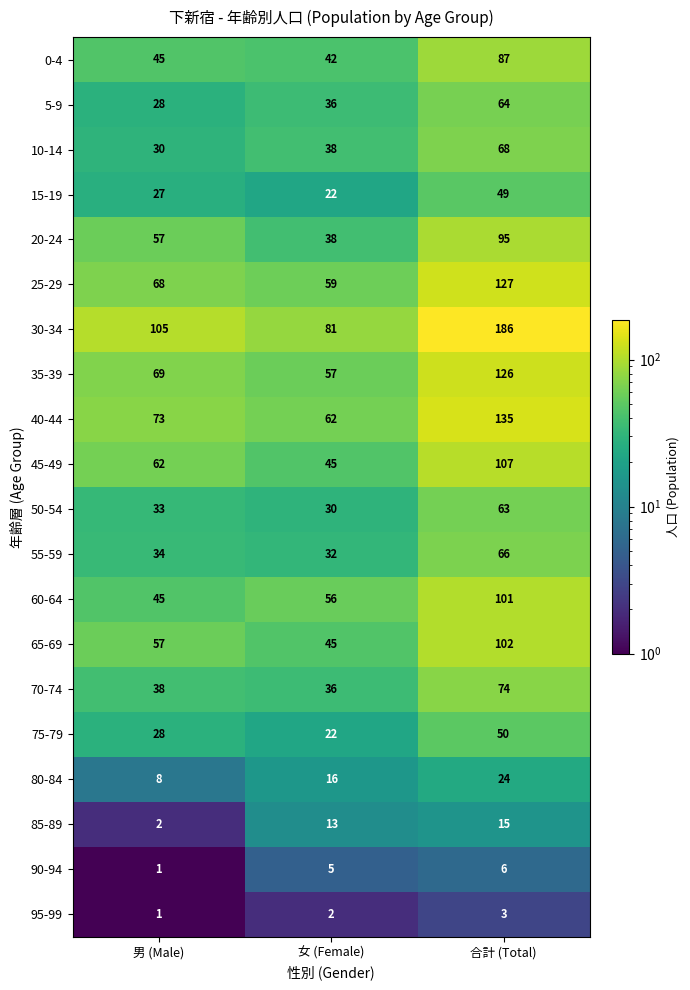

The 30-34 series shows 284 at 合計 (Total). True or false?

False